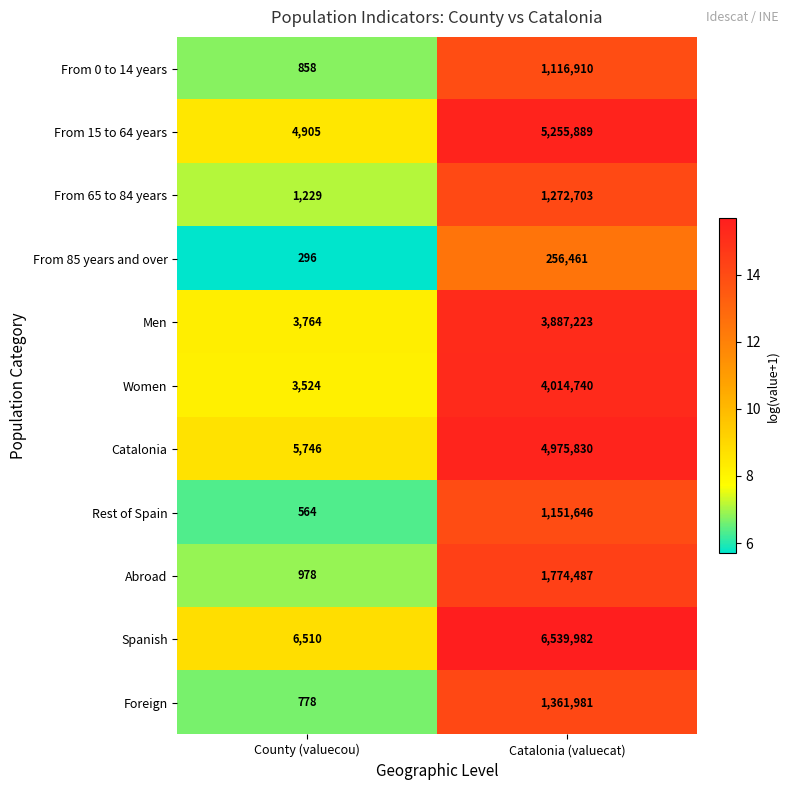

The value of Women at County (valuecou) is 1487. True or false?

False